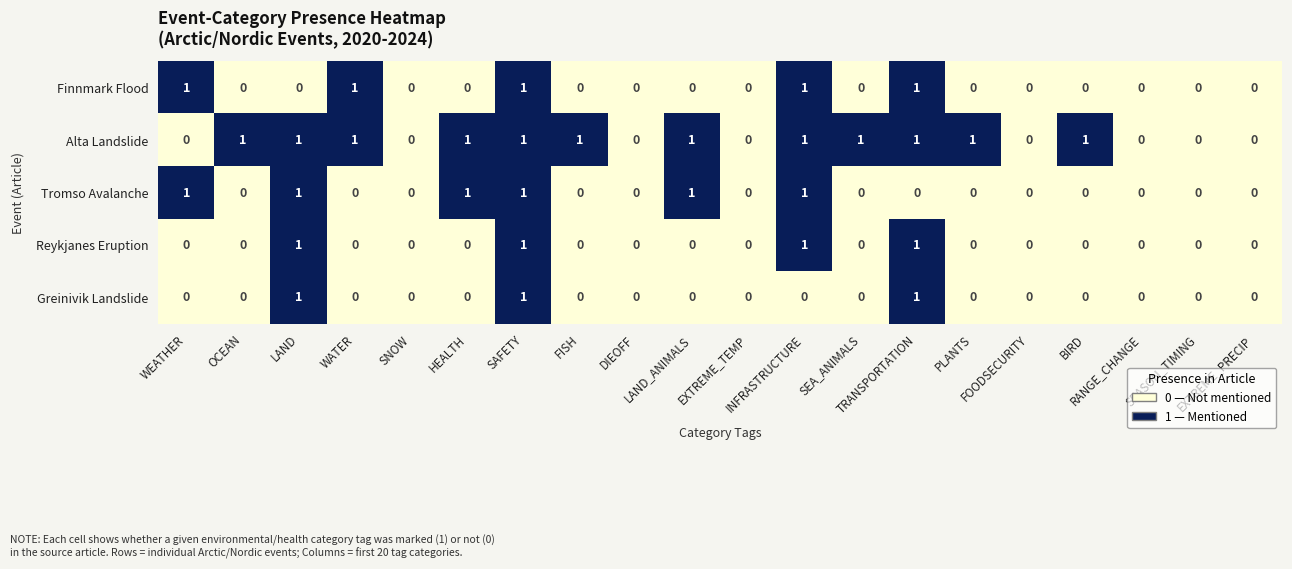

Count the Alta Landslide values in the range 0 to 1.

20